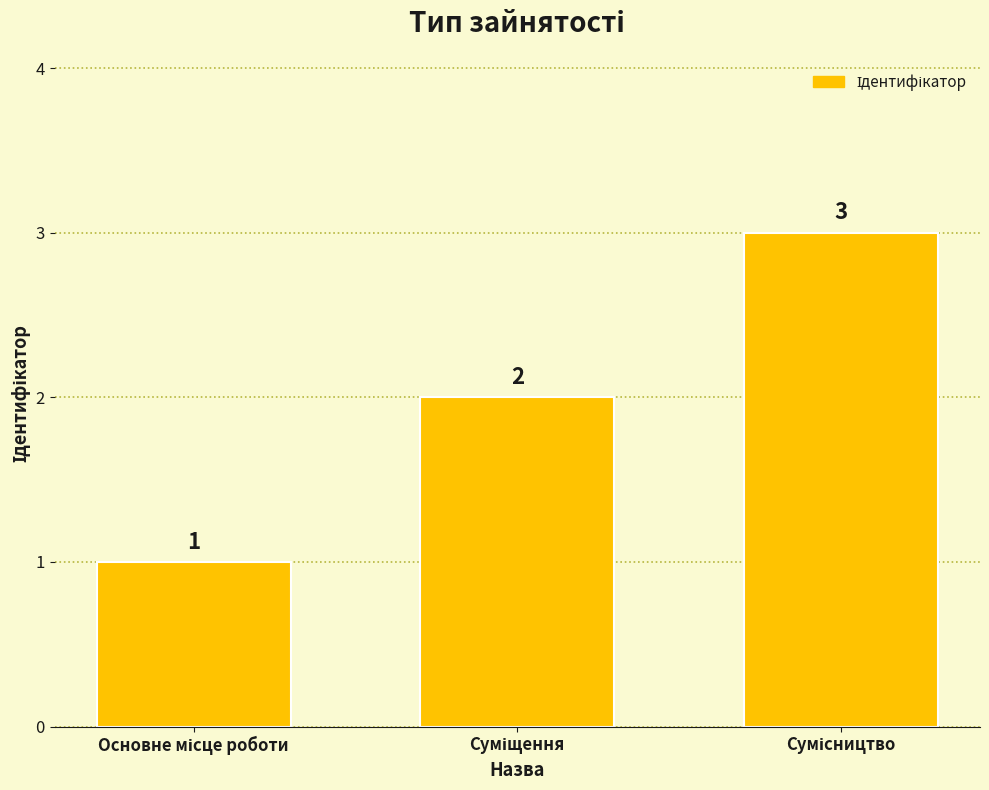

What is the value of the 1st bar from the left?

1